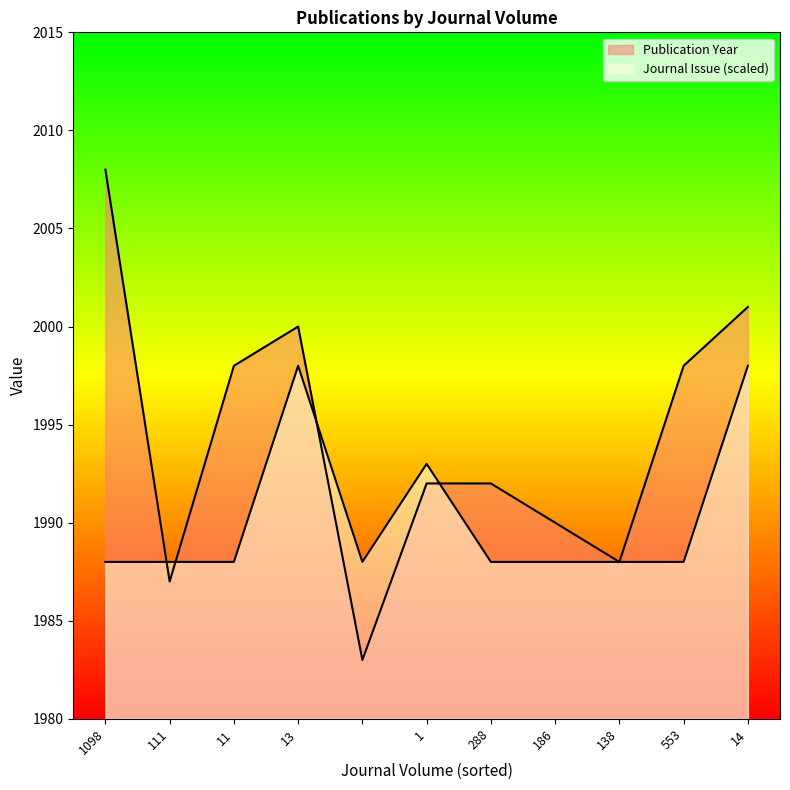

What position from the right is 11?

9